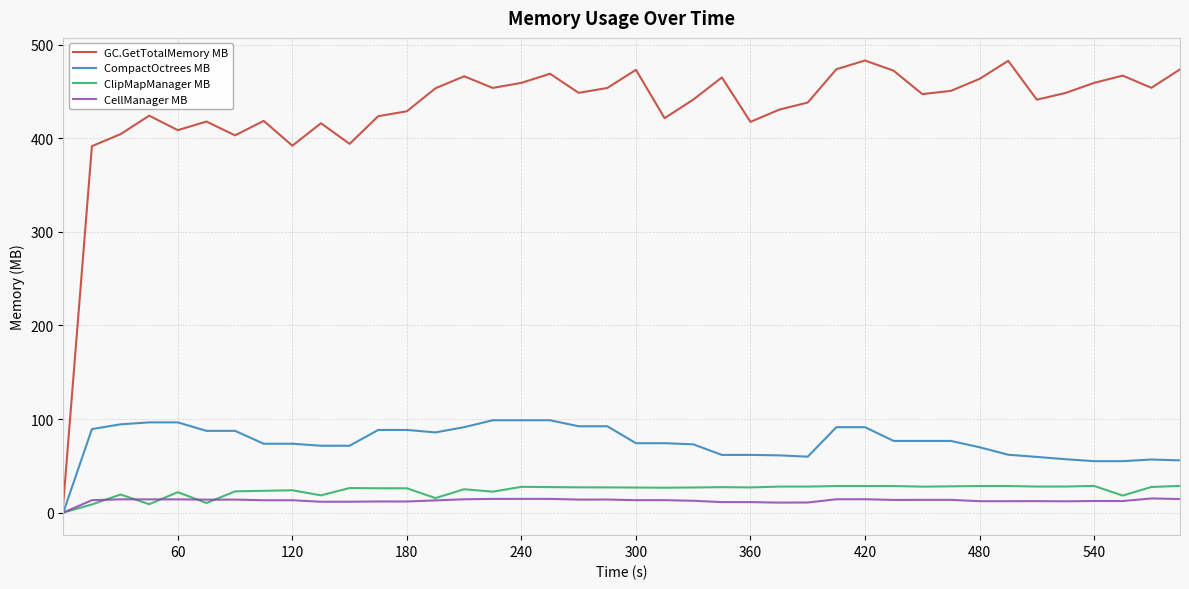

Which series has the largest total across all categories?

GC.GetTotalMemory MB